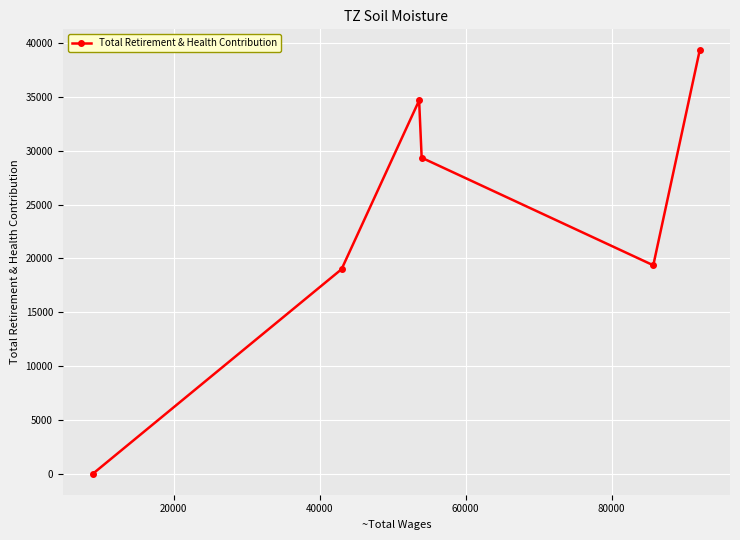

What is the average value?

23622